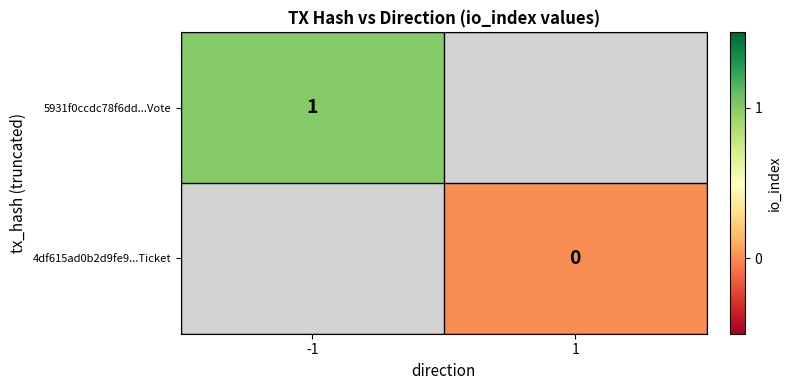

Between -1 and 1, which is larger?

1